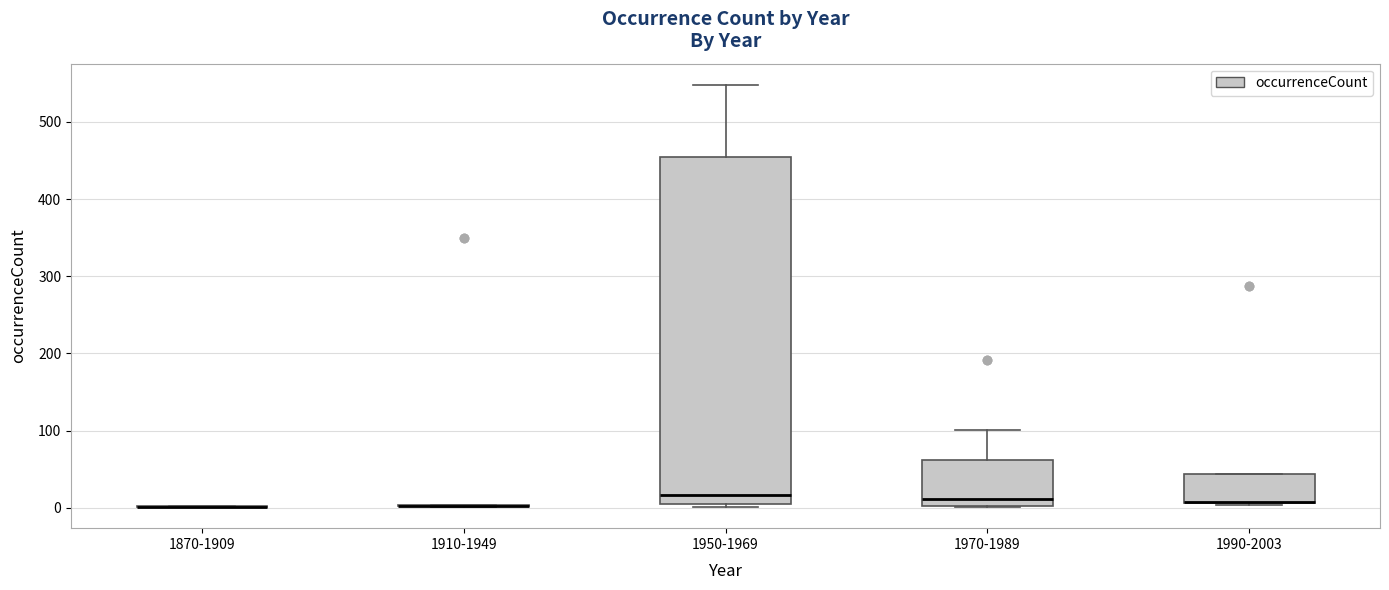

Reading left to right, transcribe this box plot: for each box, give where its median line is, the range the box spans, and where its two whiskers end, as read against the y-axis. The values are not printed on the chart, so give them approximately, as read against the axis.

1870-1909: box collapsed to a line at 0, whiskers 0 to 0
1910-1949: box collapsed to a line at 0, whiskers 0 to 0
1950-1969: median 20, box 10 to 450, whiskers 0 to 550
1970-1989: median 10, box 0 to 60, whiskers 0 to 100
1990-2003: median 10 (drawn on the box's lower edge), box 10 to 40, whiskers 0 to 40